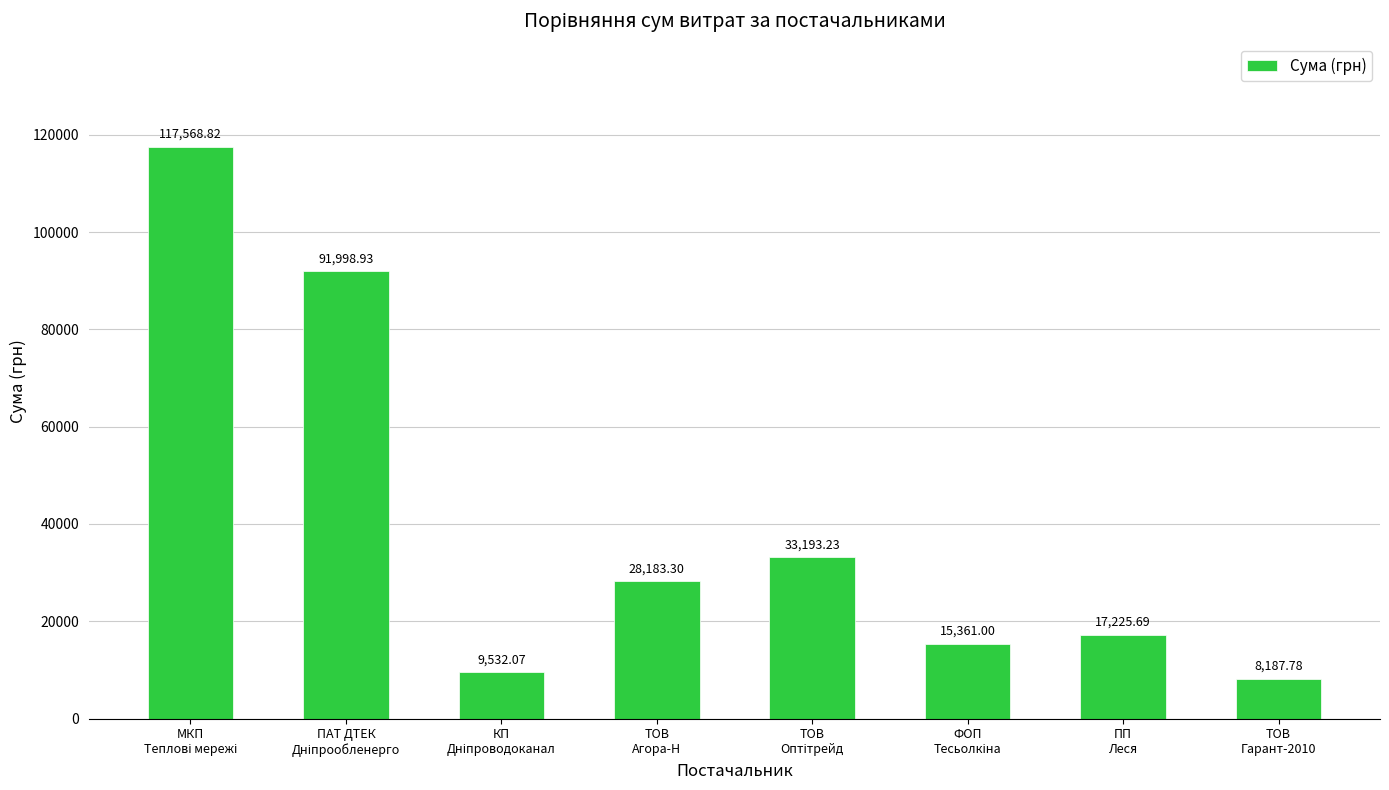

Reading left to right, extract all data points from this chart.

117568.8	91998.9	9532.1	28183.3	33193.2	15361.0	17225.7	8187.8